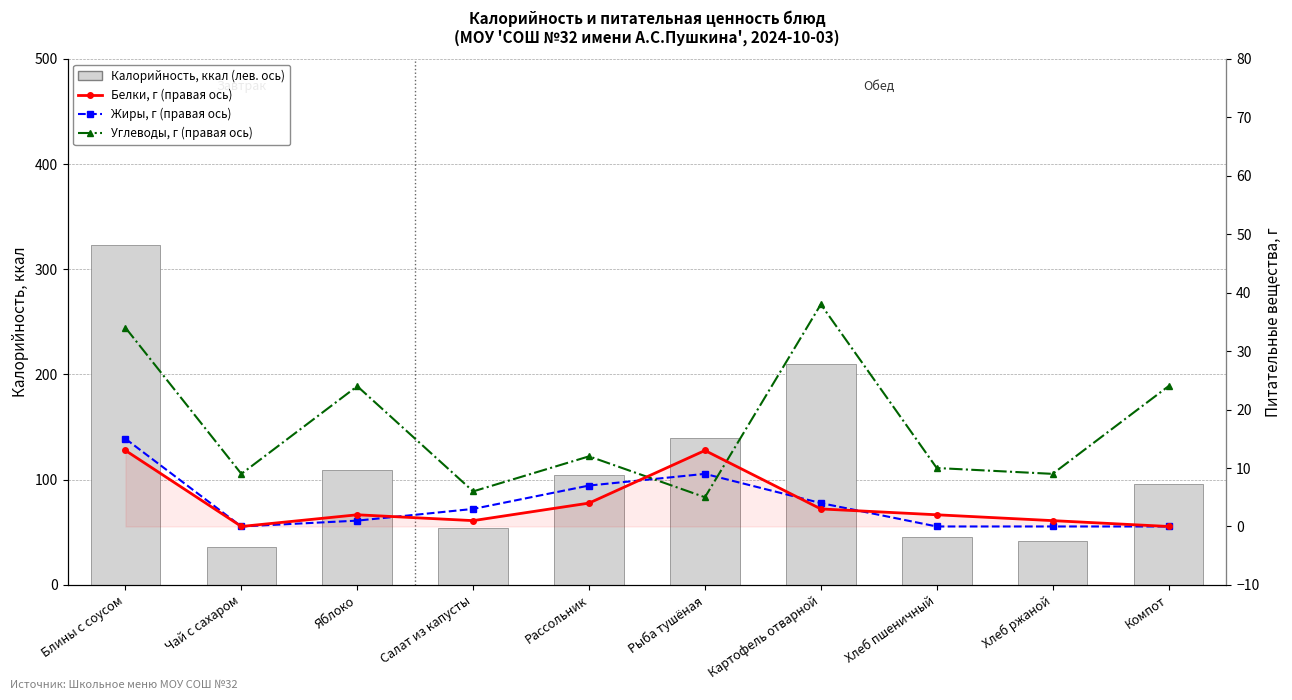

What is the spread (max minus min) of values at Хлеб пшеничный?

46